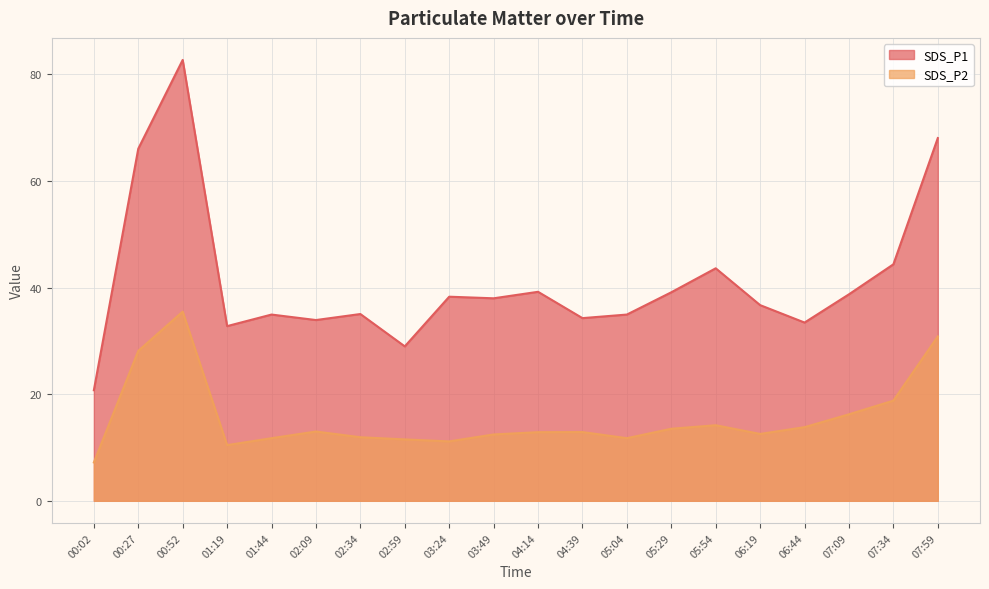

At which label does SDS_P2 reach its minimum?

00:02